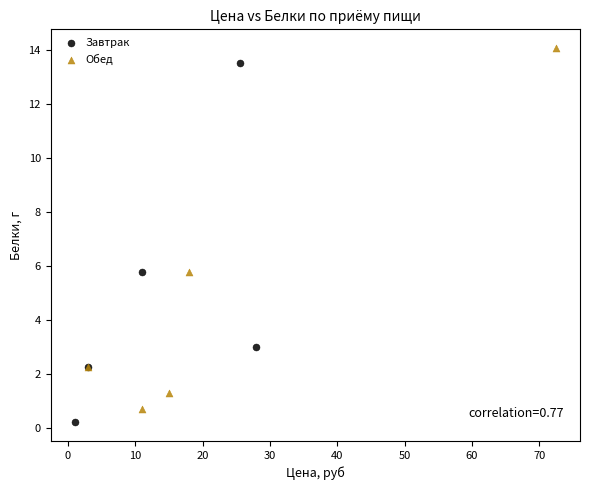

What are all the series names shown in the legend?

Завтрак, Обед